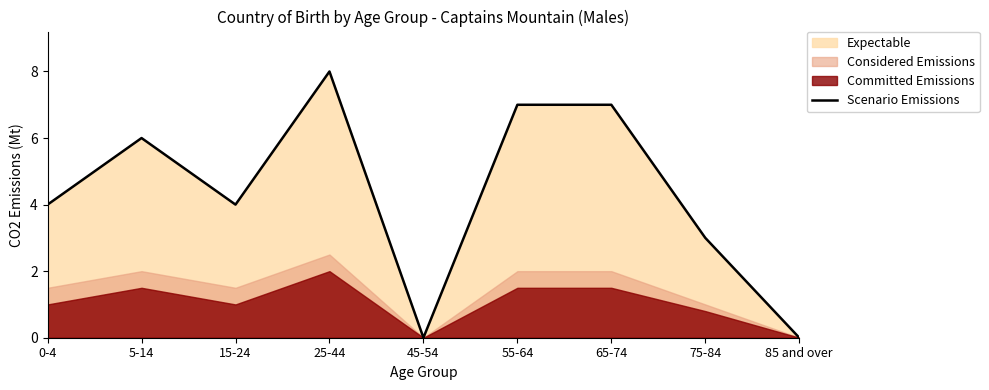

Reading left to right, list all the values displayed in this chart.

4	6	4	8	0	7	7	3	0